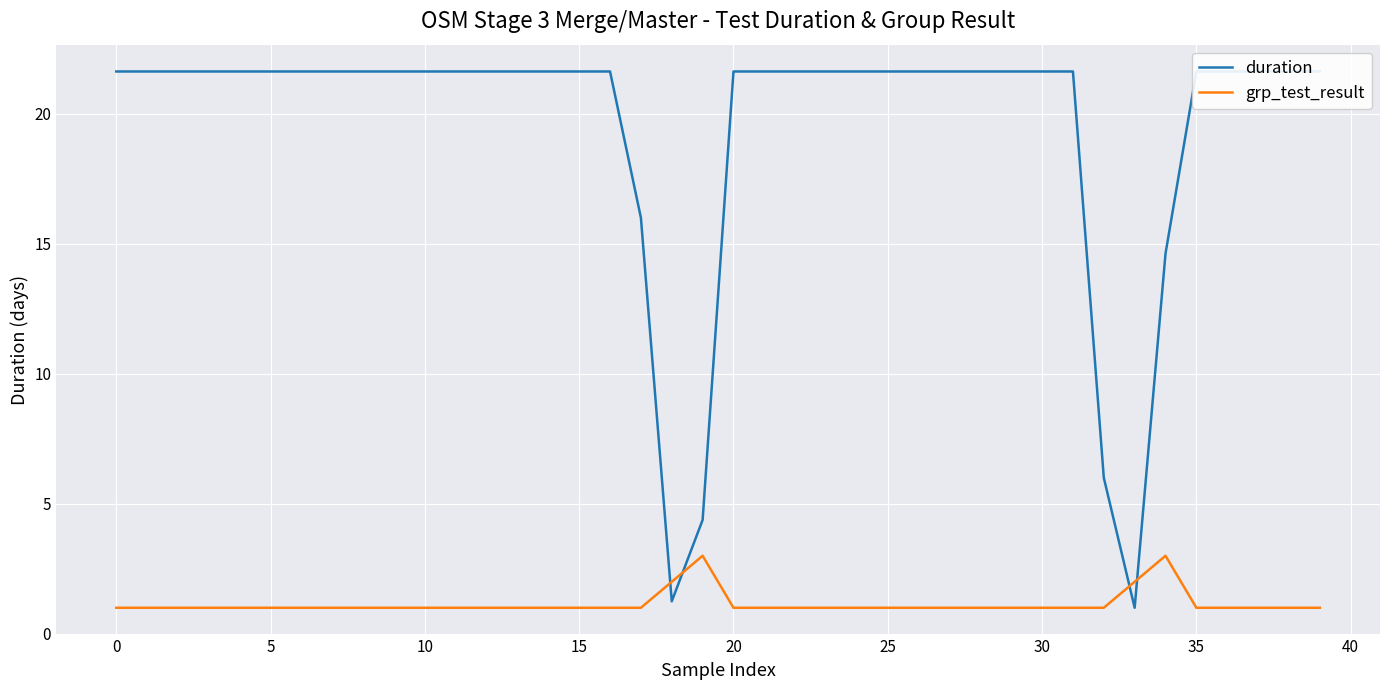

What is the difference between the grp_test_result values at 22 and 18?

1.0